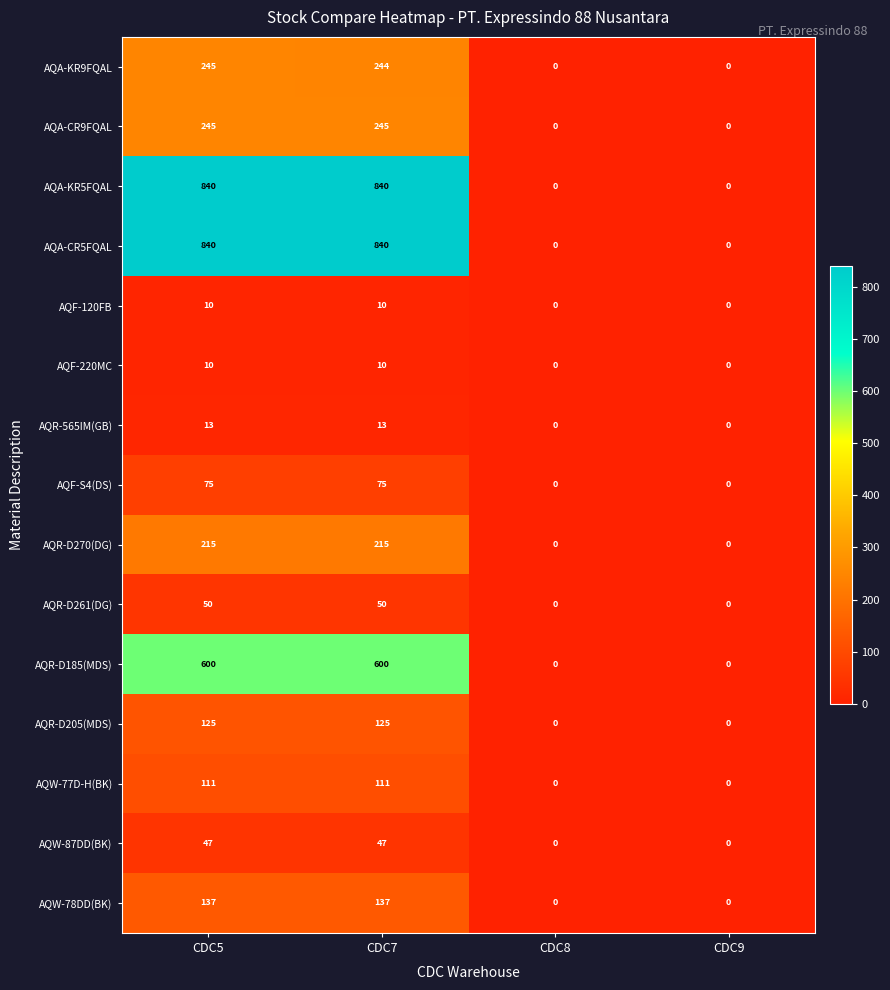

What is the spread (max minus min) of values at CDC7?

830